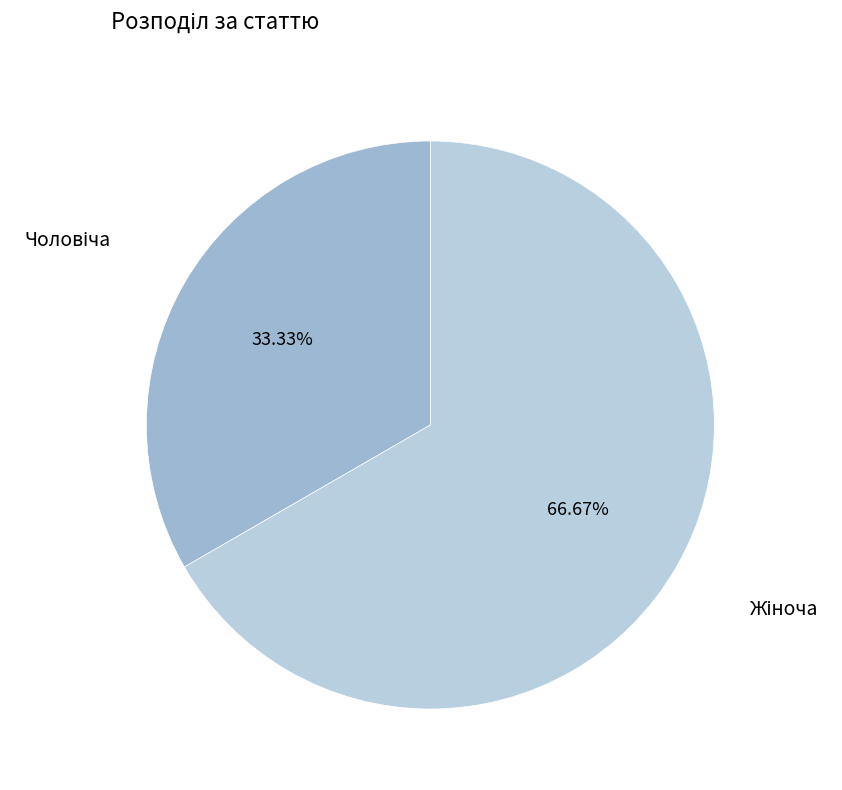

Does any single category account for the majority?

Yes